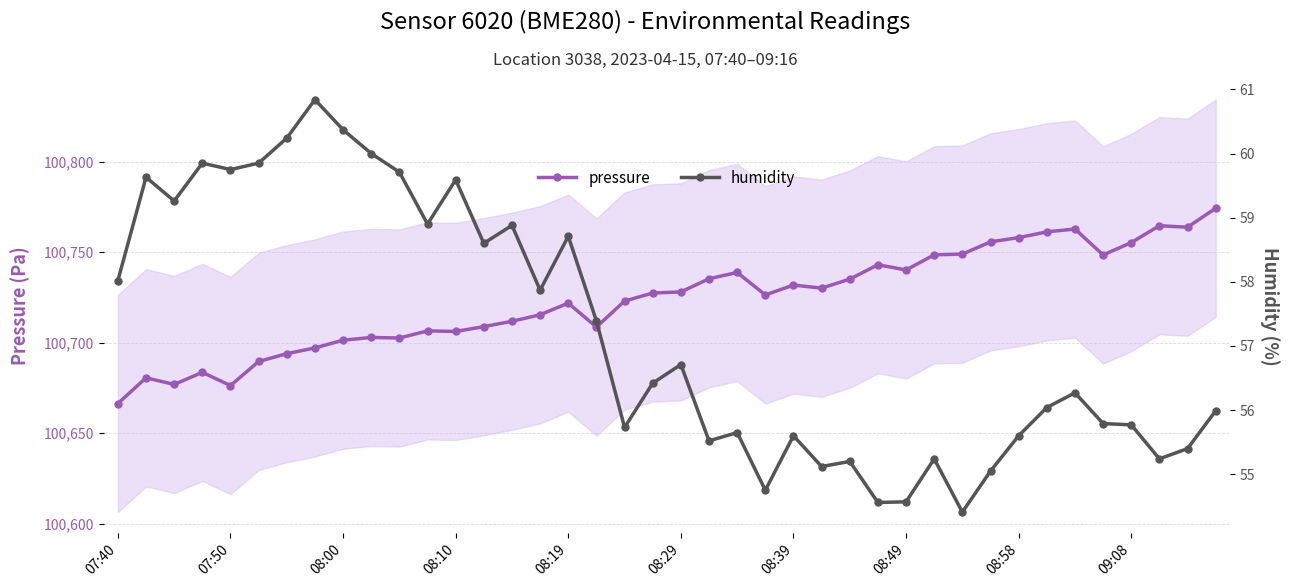

True or false: humidity and pressure intersect in this chart.

False